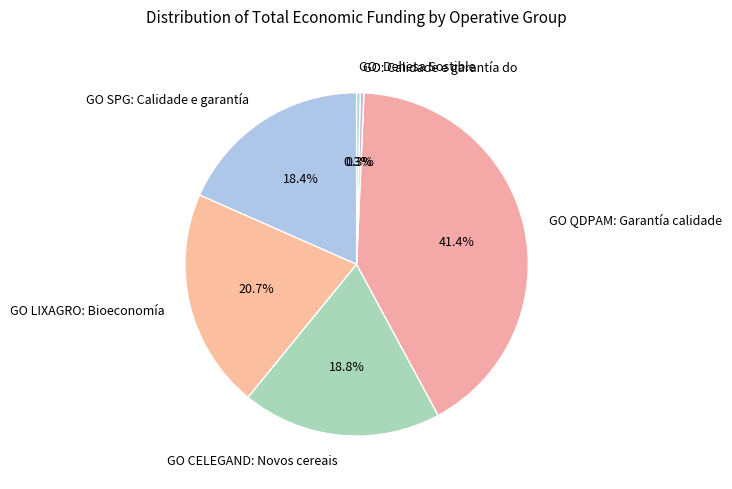

What is the largest slice in the pie chart?

GO QDPAM: Garantía calidade